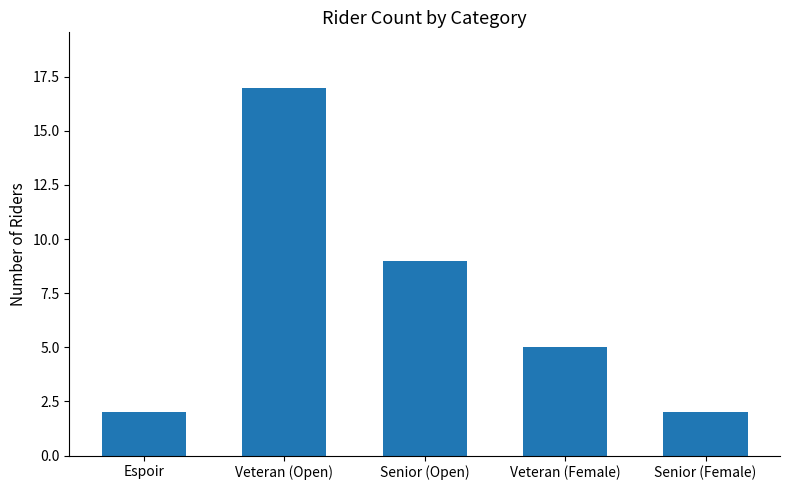

Does the chart contain any negative values?

No